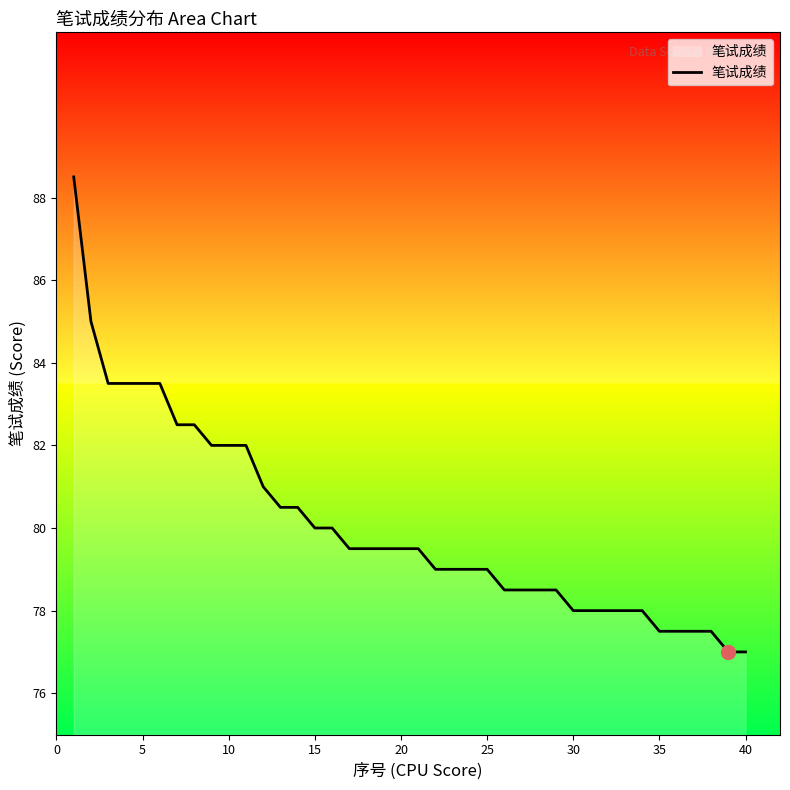

What is the greatest value displayed?

88.5